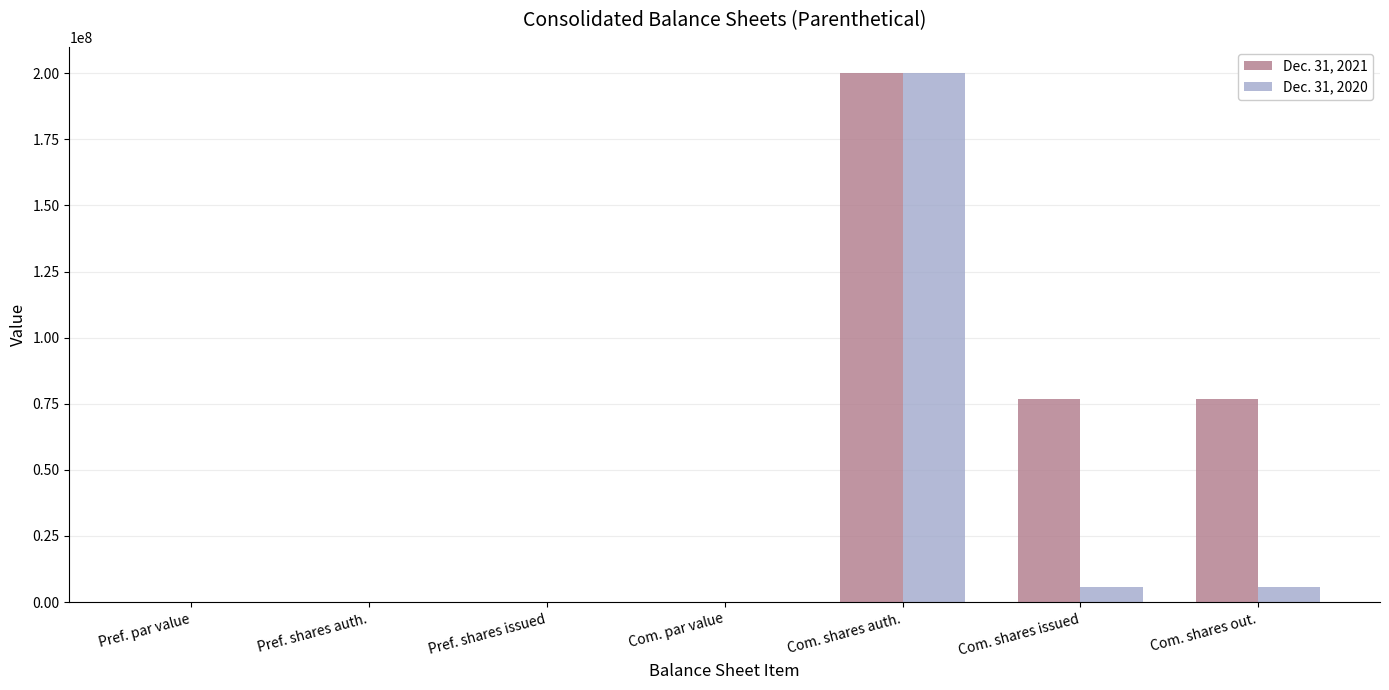

Is it true that Dec. 31, 2021 equals 61504469.6 at Pref. shares issued?

False